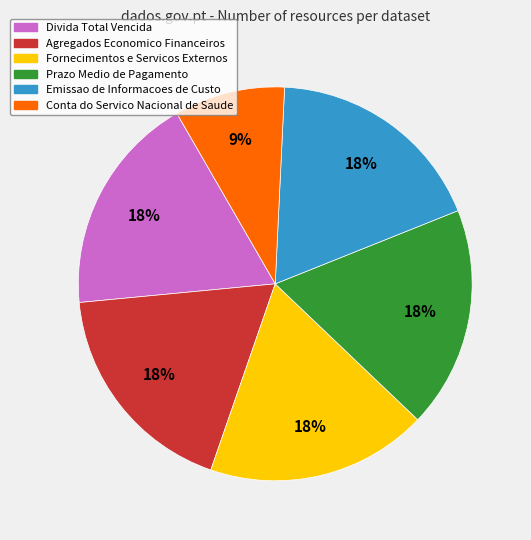

To the nearest percent, what is the average slice percentage?

17%